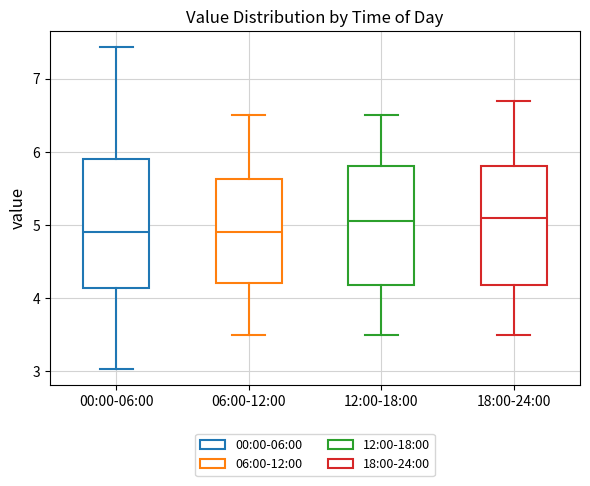

Where does the lower whisker of the box for 00:00-06:00 end on the y-axis? The values are not printed on the chart, so give them approximately, as read against the axis.

3.0